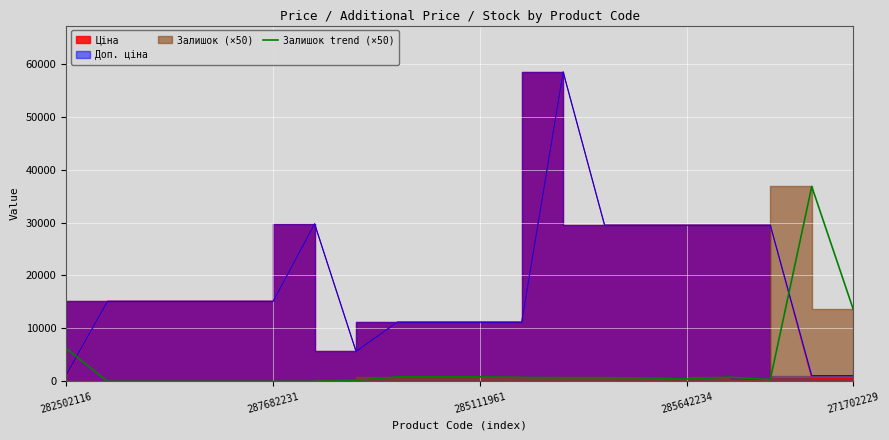

What position from the left is 7?

8